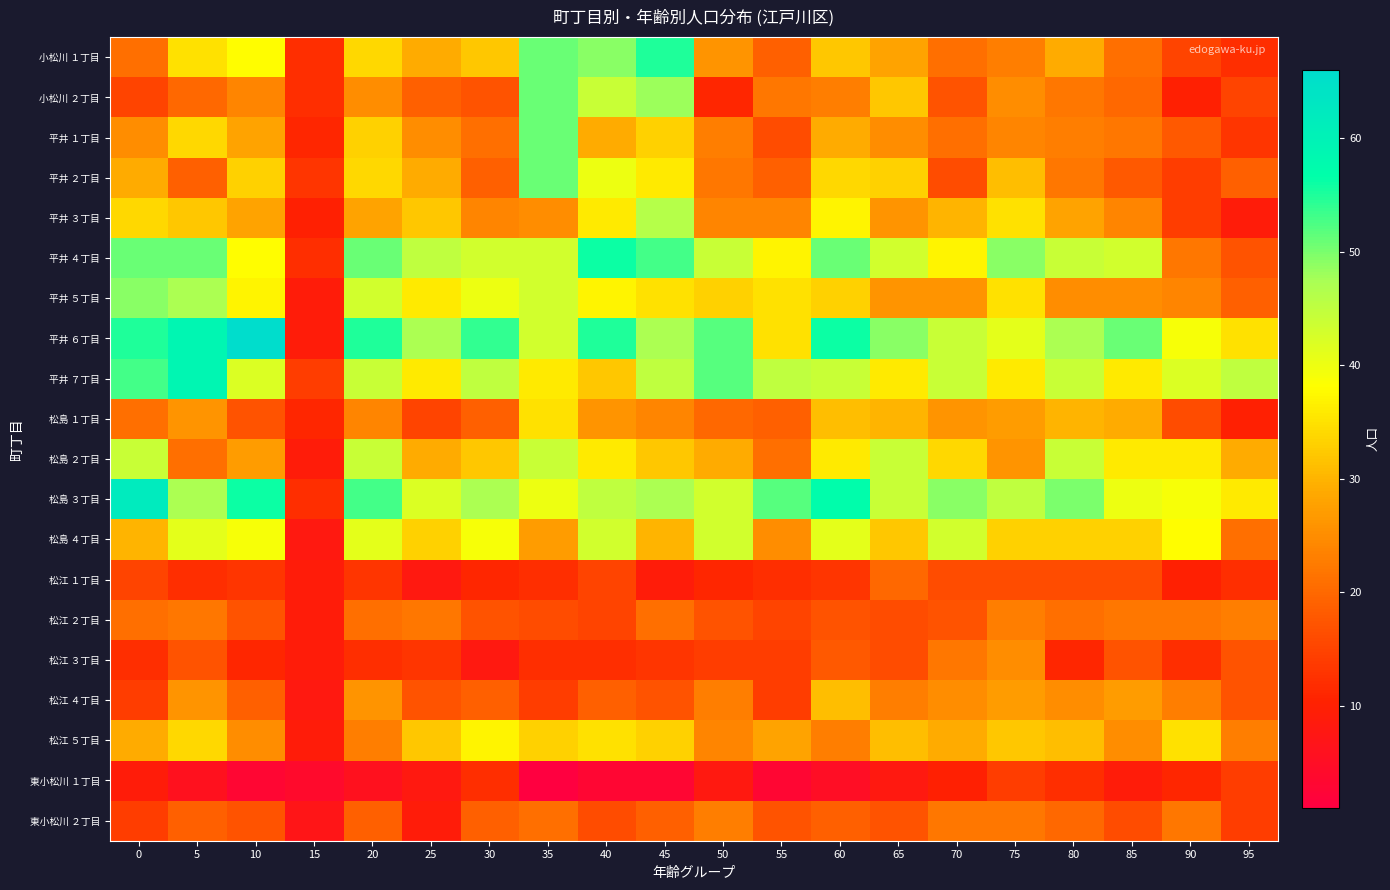

List the series in order of their peak value, highest first.

平井 ６丁目, 松島 ３丁目, 平井 ７丁目, 平井 ４丁目, 小松川 １丁目, 小松川 ２丁目, 平井 １丁目, 平井 ２丁目, 平井 ５丁目, 平井 ３丁目, 松島 ２丁目, 松島 ４丁目, 松江 ５丁目, 松島 １丁目, 松江 ４丁目, 松江 ３丁目, 松江 ２丁目, 東小松川 ２丁目, 松江 １丁目, 東小松川 １丁目